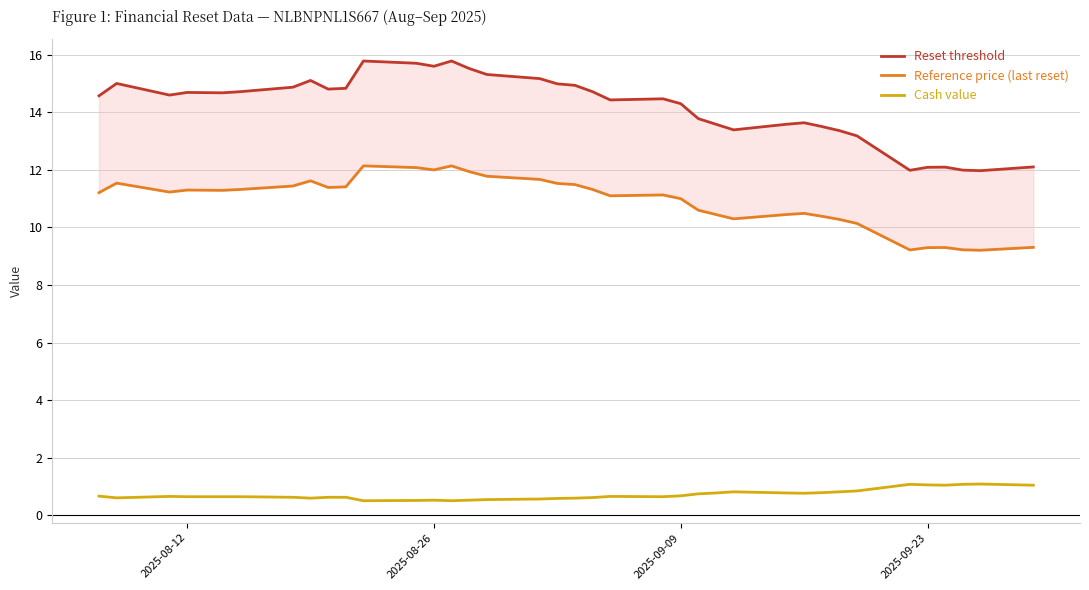

What is the maximum value for Cash value?

1.1